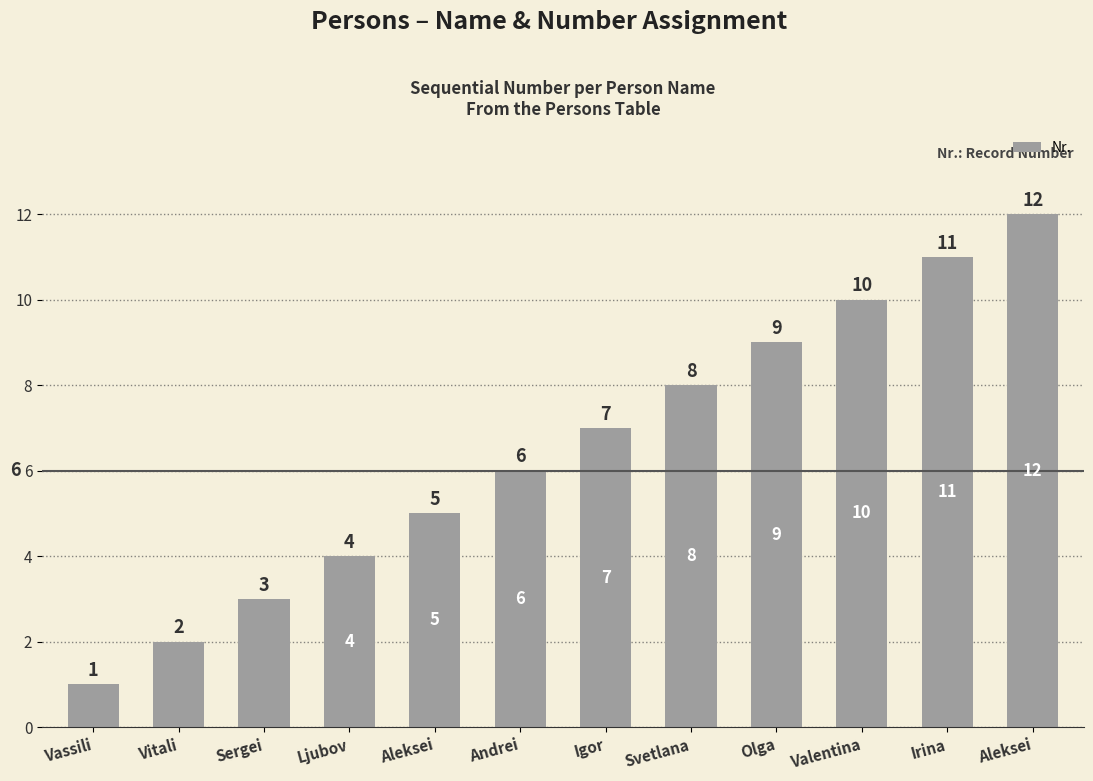

What is the difference between the maximum and second lowest values?

10